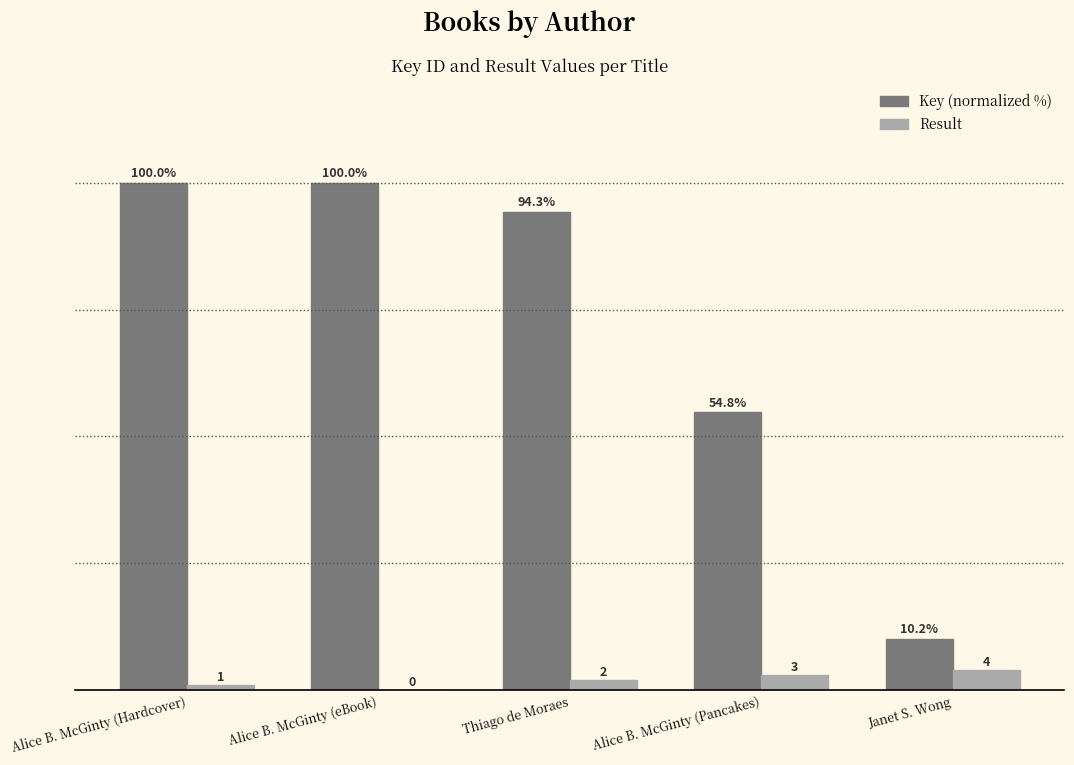

At which label does Result reach its peak?

Janet S. Wong